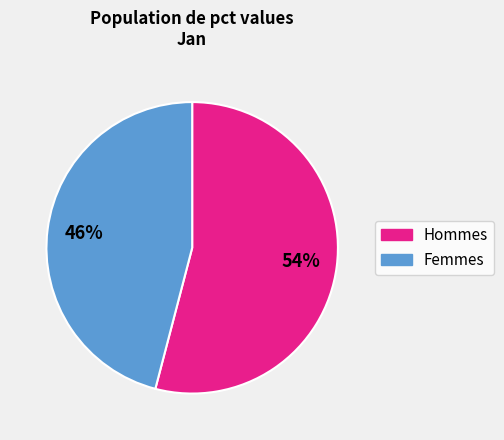

Count the number of slices in the pie.

2